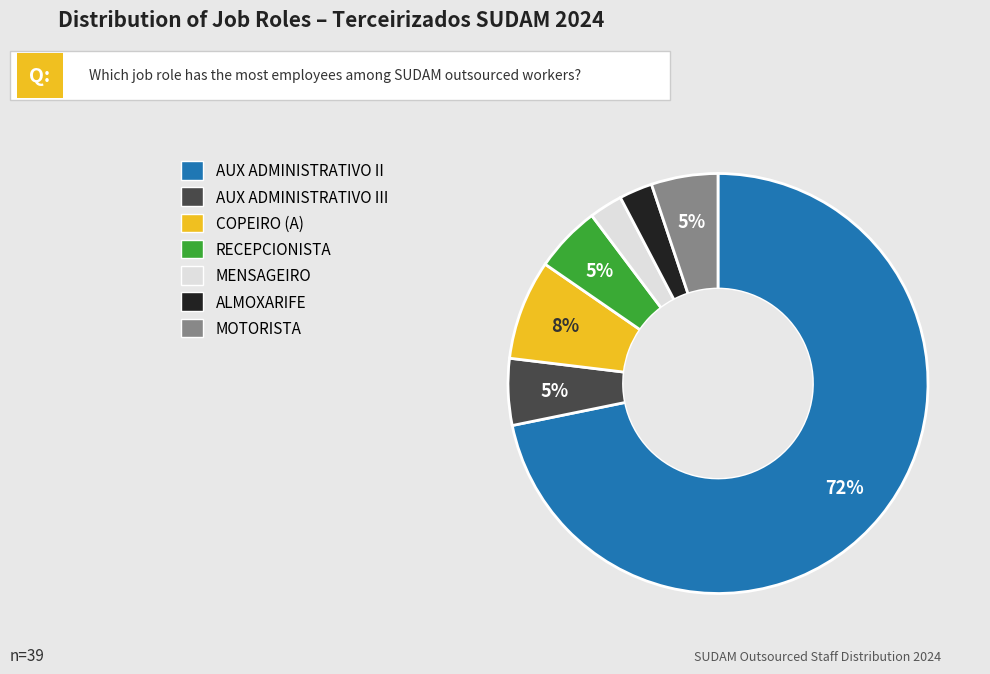

To the nearest percent, what is the average slice percentage?

14%